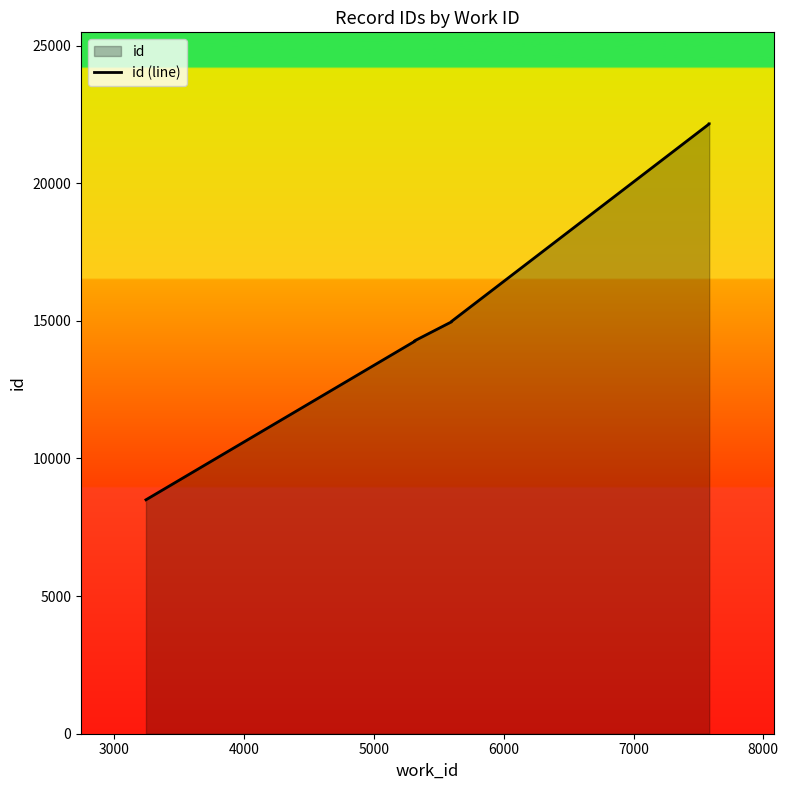

Reading left to right, list all the values displayed in this chart.

8499	14262	14266	14267	14278	14280	14964	14979	22156	22159